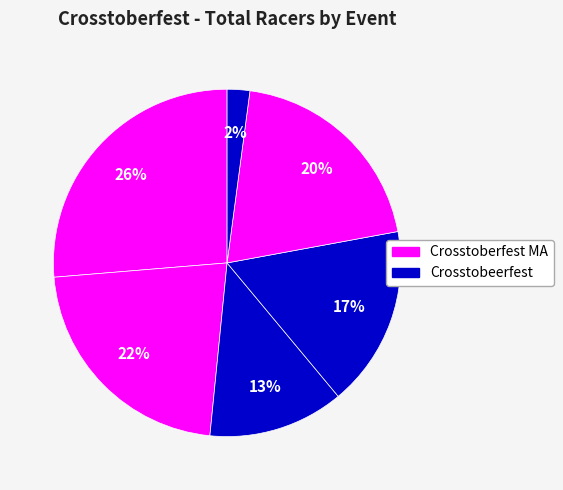

How many slices are in this pie chart?

6